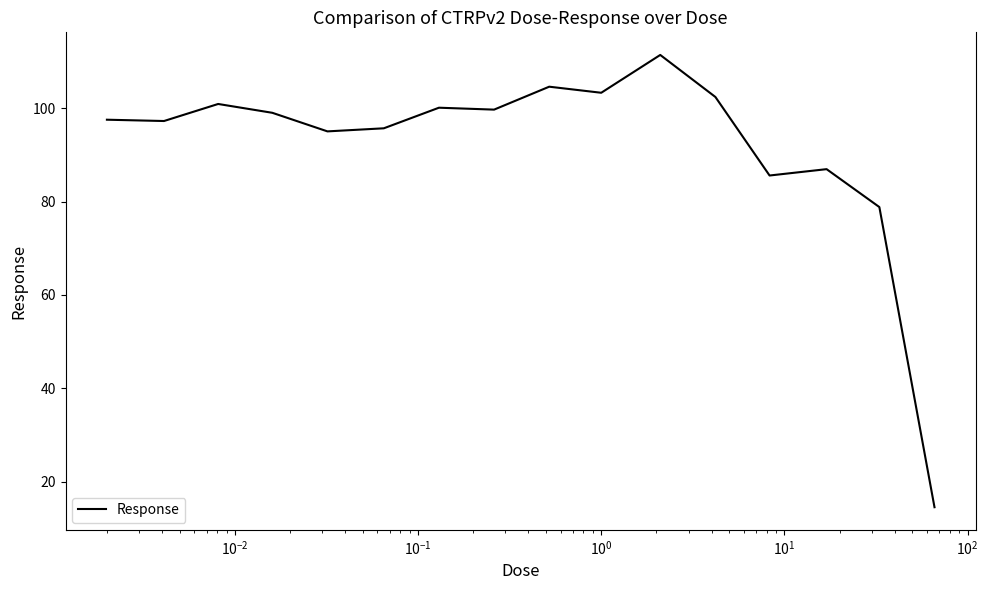

What is the maximum value shown in the chart?

111.4